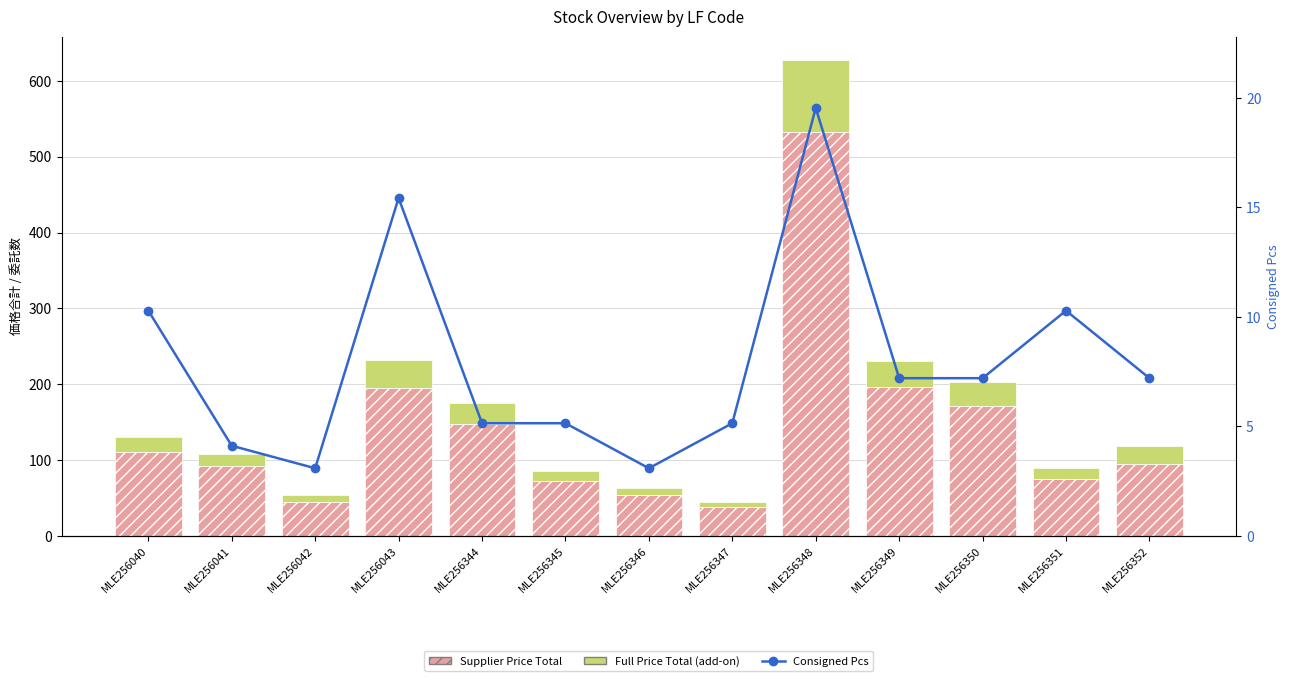

What is the value of the Supplier Price Total bar at the 9th from the left?

532.0